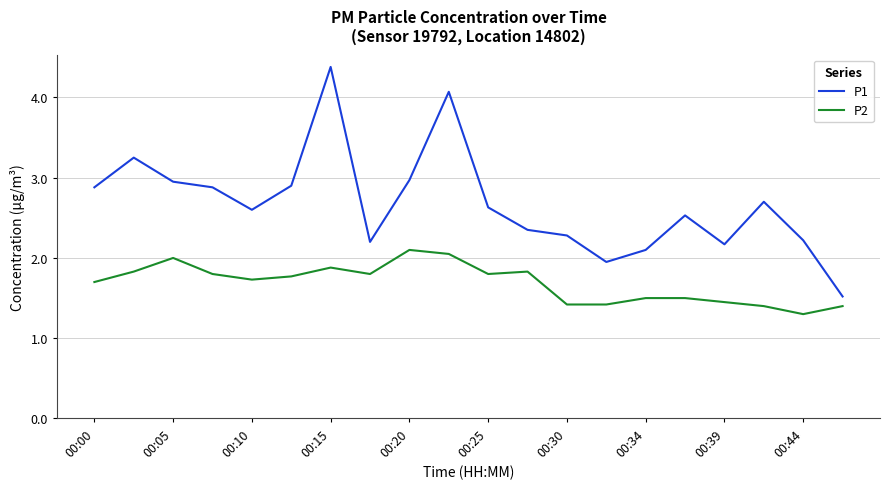

What is the maximum value for P1?

4.4